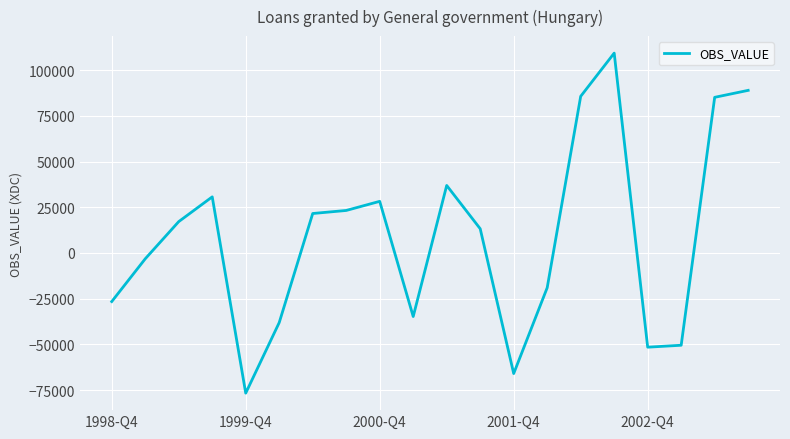

What is the smallest value displayed?

-76632